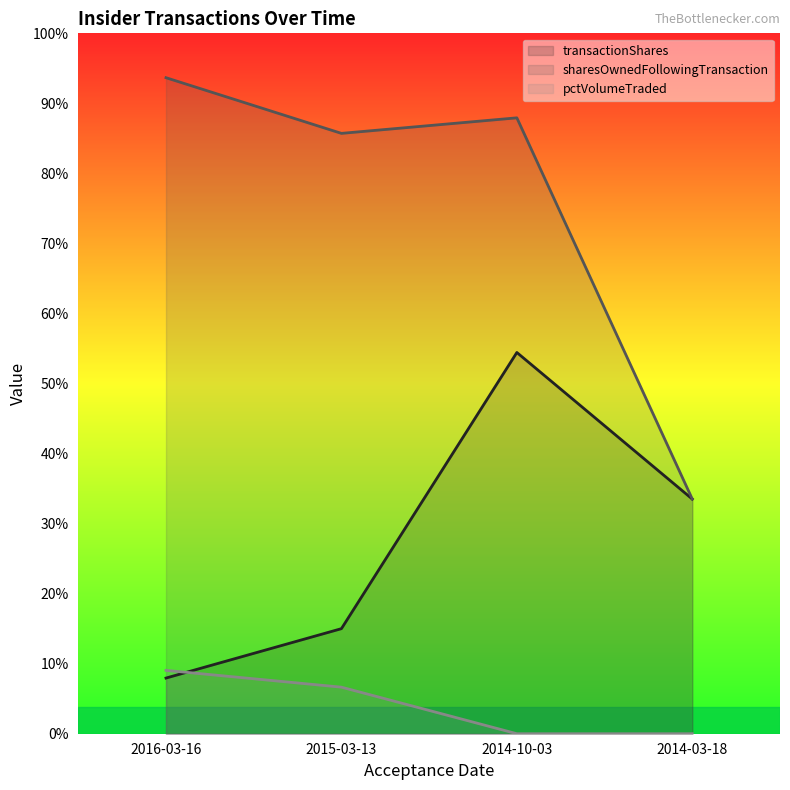

How many lines are shown in the chart?

3